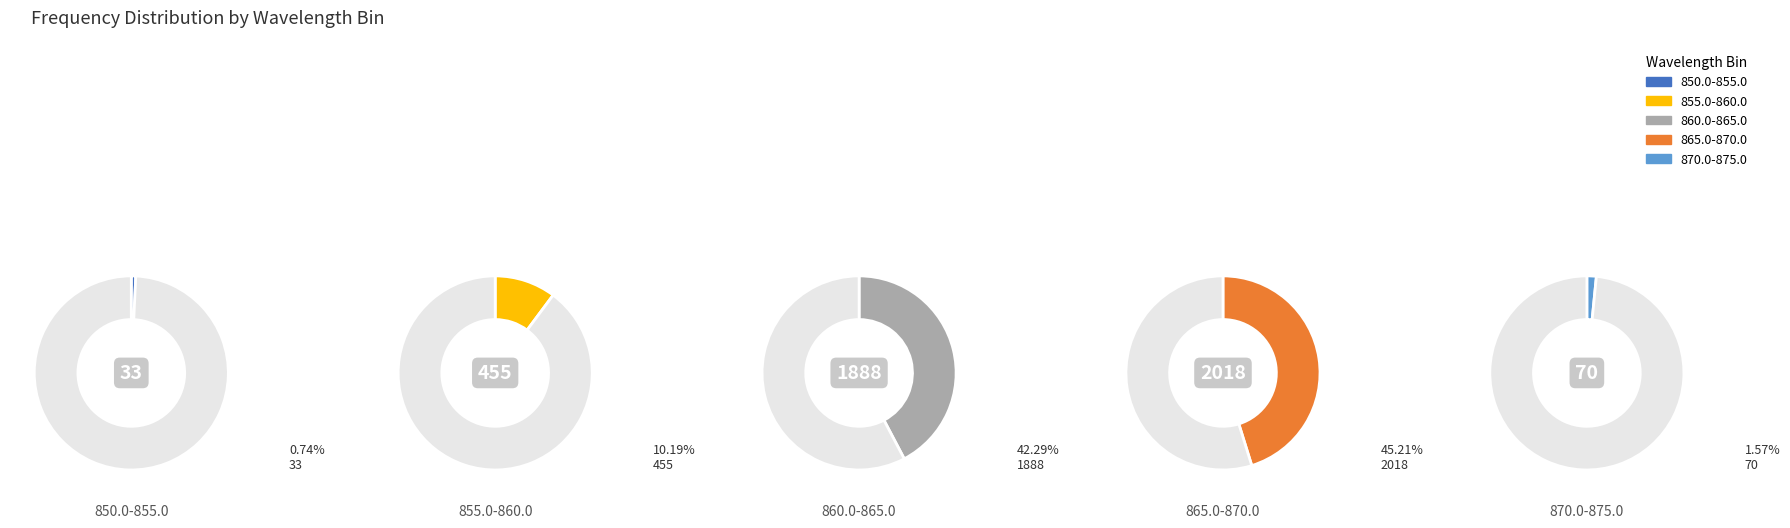

Count the number of slices in the pie.

5